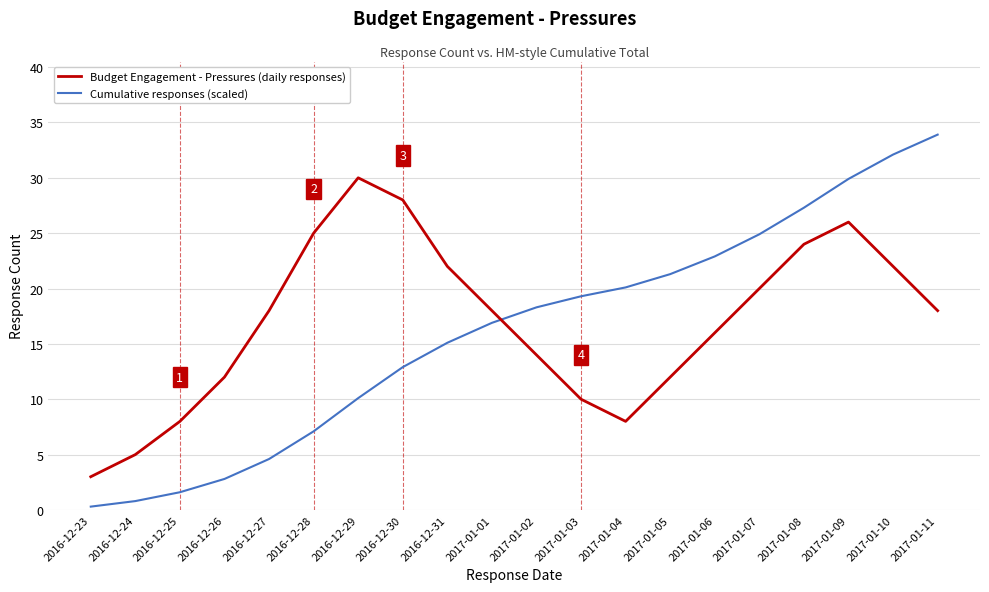

Count the number of categories in the chart.

20